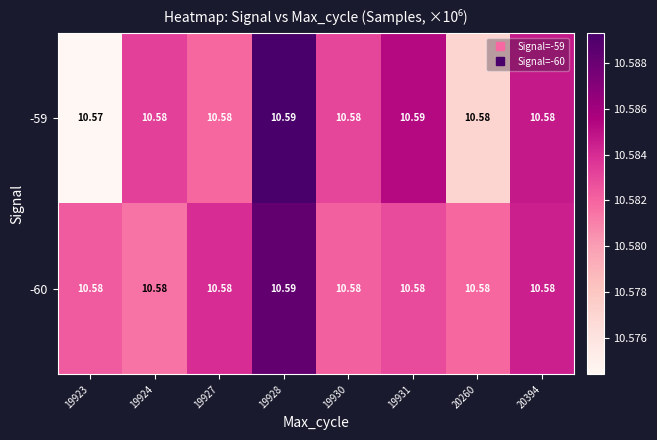

Is the value of -60 at 19923 greater than the value of -59 at 19928?

No